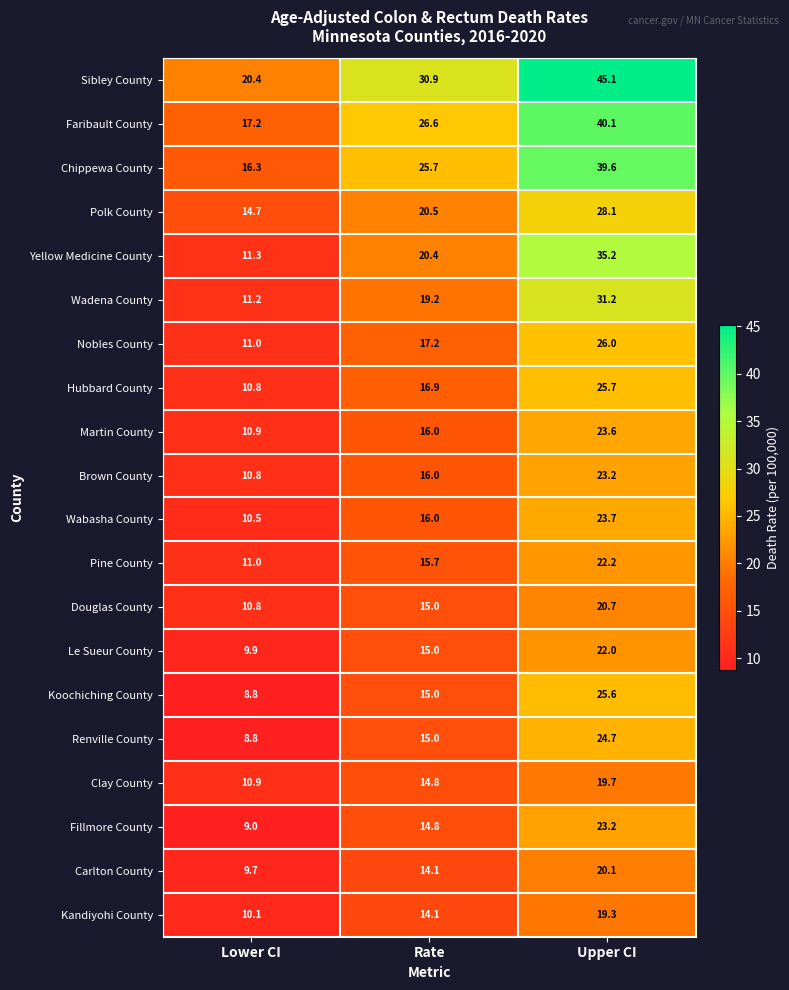

What is the smallest value displayed?

8.8